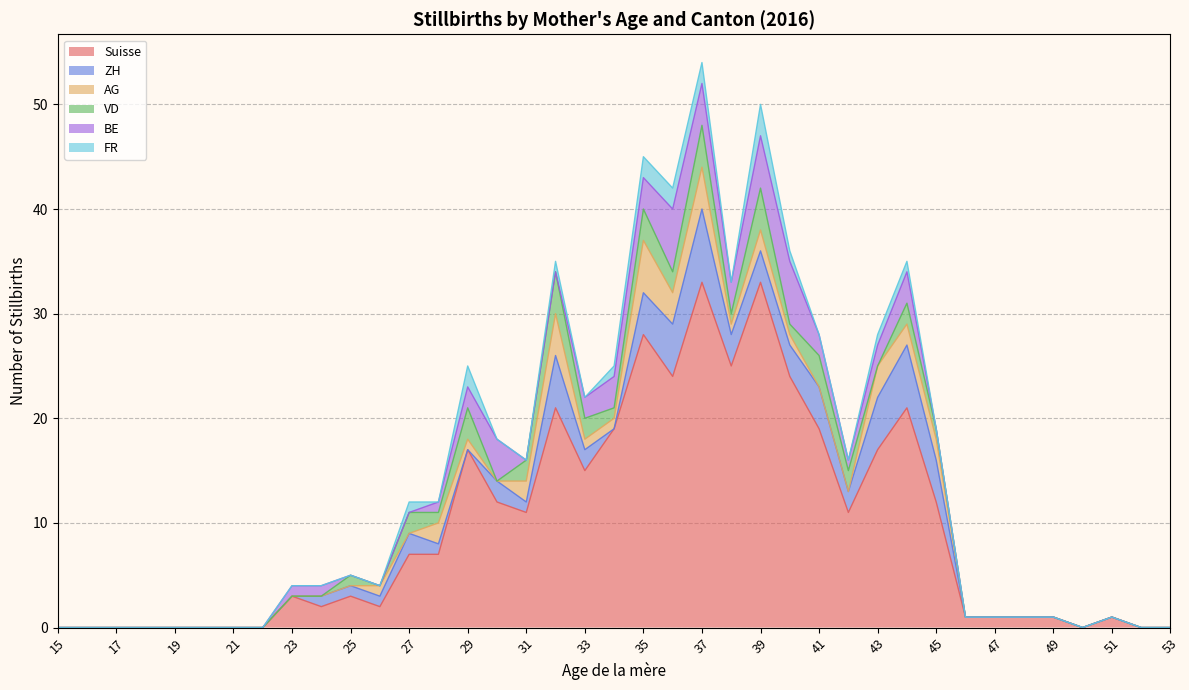

Is it true that Suisse equals 33 at 38?

False